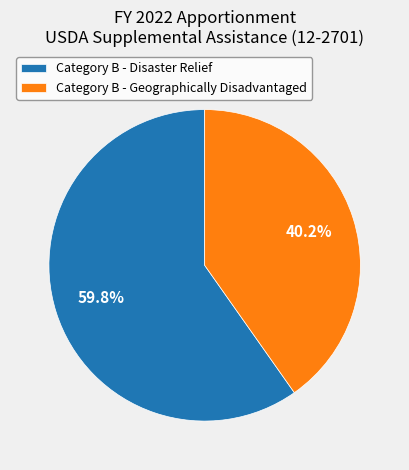

Approximately how many times larger is the value at Category B - Geographically Disadvantaged compared to Category B - Disaster Relief?

0.7